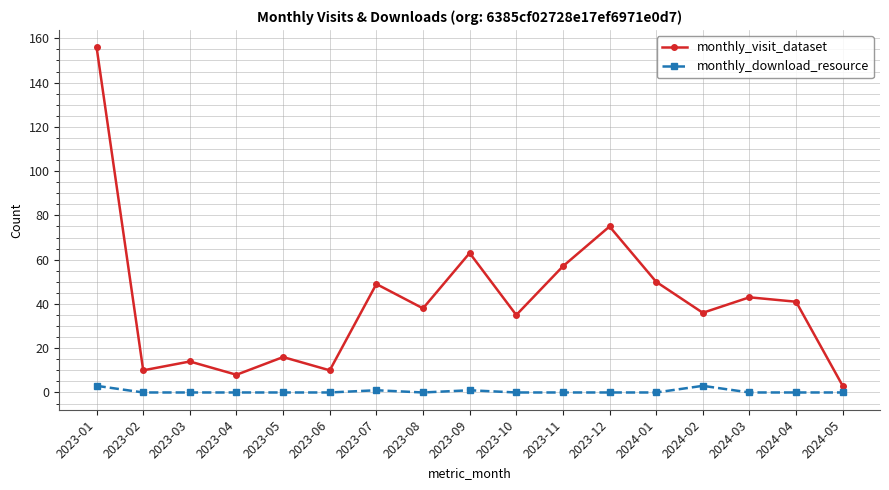

List the series in order of their overall mean, lowest first.

monthly_download_resource, monthly_visit_dataset